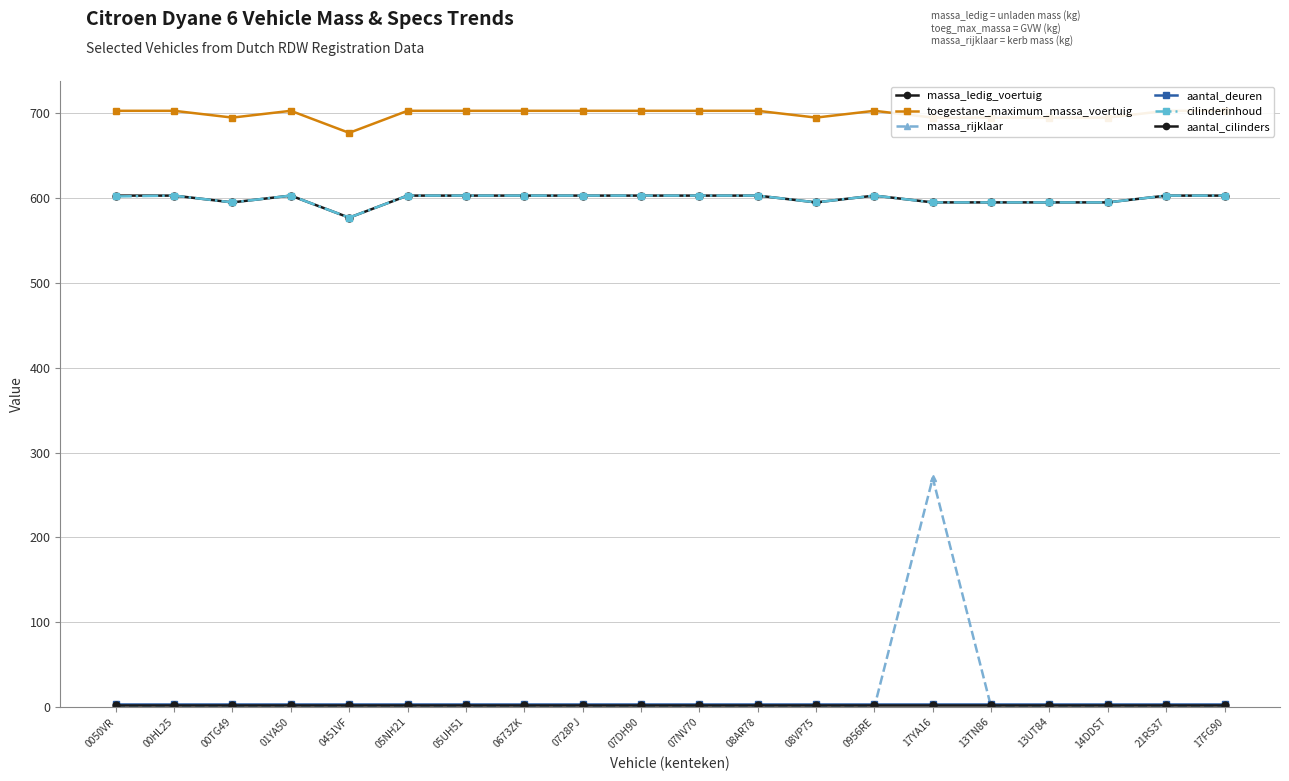

Reading left to right, extract all data points from this chart.

massa_ledig_voertuig: 0050VR=603	00HL25=603	00TG49=595	01YA50=603	0451VF=577	05NH21=603	05UH51=603	0673ZK=603	0728PJ=603	07DH90=603	07NV70=603	08AR78=603	08VP75=595	0956RE=603	17YA16=595	13TN86=595	13UT84=595	14DDST=595	21RS37=603	17FG90=603
toegestane_maximum_massa_voertuig: 0050VR=703	00HL25=703	00TG49=695	01YA50=703	0451VF=677	05NH21=703	05UH51=703	0673ZK=703	0728PJ=703	07DH90=703	07NV70=703	08AR78=703	08VP75=695	0956RE=703	17YA16=695	13TN86=695	13UT84=695	14DDST=695	21RS37=703	17FG90=703
massa_rijklaar: 0050VR=0	00HL25=0	00TG49=0	01YA50=0	0451VF=0	05NH21=0	05UH51=0	0673ZK=0	0728PJ=0	07DH90=0	07NV70=0	08AR78=0	08VP75=0	0956RE=0	17YA16=270	13TN86=0	13UT84=0	14DDST=0	21RS37=0	17FG90=0
aantal_deuren: 0050VR=4	00HL25=4	00TG49=4	01YA50=4	0451VF=4	05NH21=4	05UH51=4	0673ZK=4	0728PJ=4	07DH90=4	07NV70=4	08AR78=4	08VP75=4	0956RE=4	17YA16=4	13TN86=4	13UT84=4	14DDST=4	21RS37=4	17FG90=4
cilinderinhoud: 0050VR=602	00HL25=603	00TG49=595	01YA50=603	0451VF=577	05NH21=603	05UH51=603	0673ZK=603	0728PJ=603	07DH90=603	07NV70=603	08AR78=603	08VP75=595	0956RE=603	17YA16=595	13TN86=595	13UT84=595	14DDST=595	21RS37=603	17FG90=603
aantal_cilinders: 0050VR=2	00HL25=2	00TG49=2	01YA50=2	0451VF=2	05NH21=2	05UH51=2	0673ZK=2	0728PJ=2	07DH90=2	07NV70=2	08AR78=2	08VP75=2	0956RE=2	17YA16=2	13TN86=2	13UT84=2	14DDST=2	21RS37=2	17FG90=2